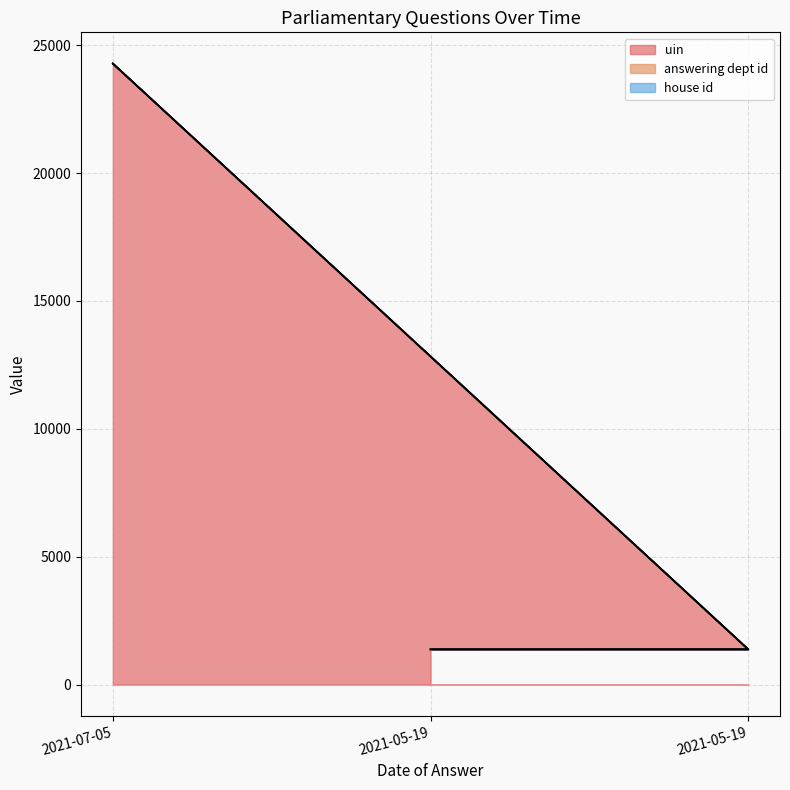

Which has a higher value, 2021-05-19 or 2021-07-05?

2021-07-05